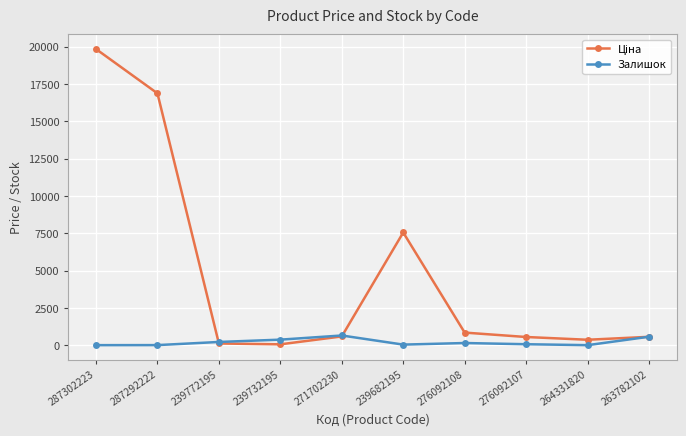

True or false: Залишок has a value of 566.0 at 263782102.

True